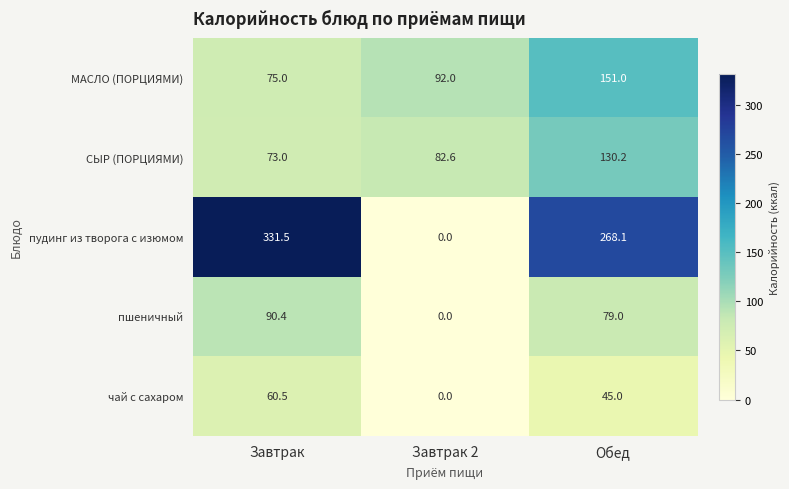

What is the total value across all series at Завтрак 2?

174.6